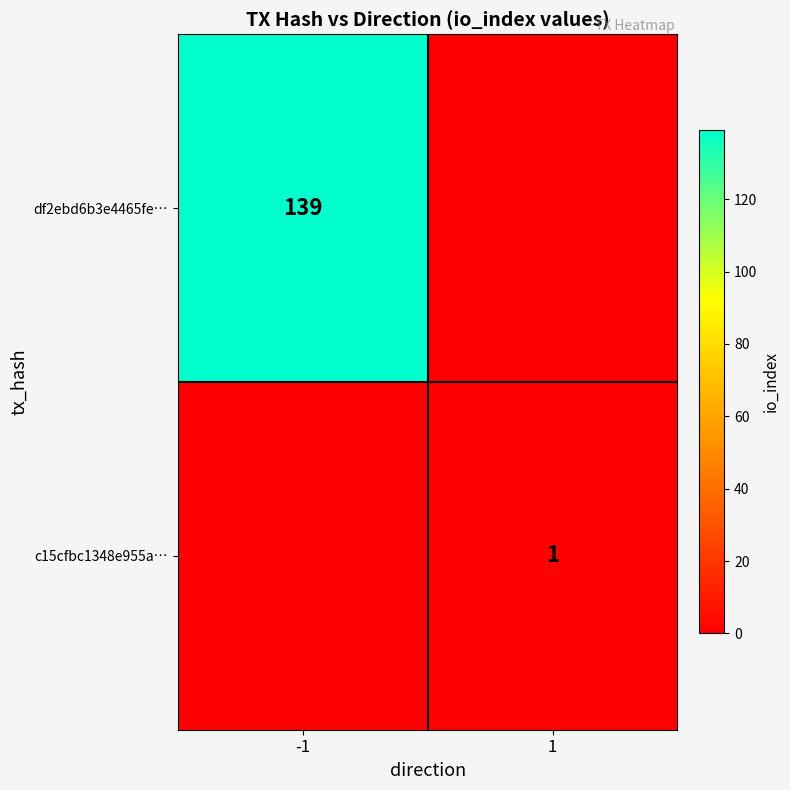

Is the value of c15cfbc1348e955a… at 1 greater than the value of df2ebd6b3e4465fe… at -1?

No